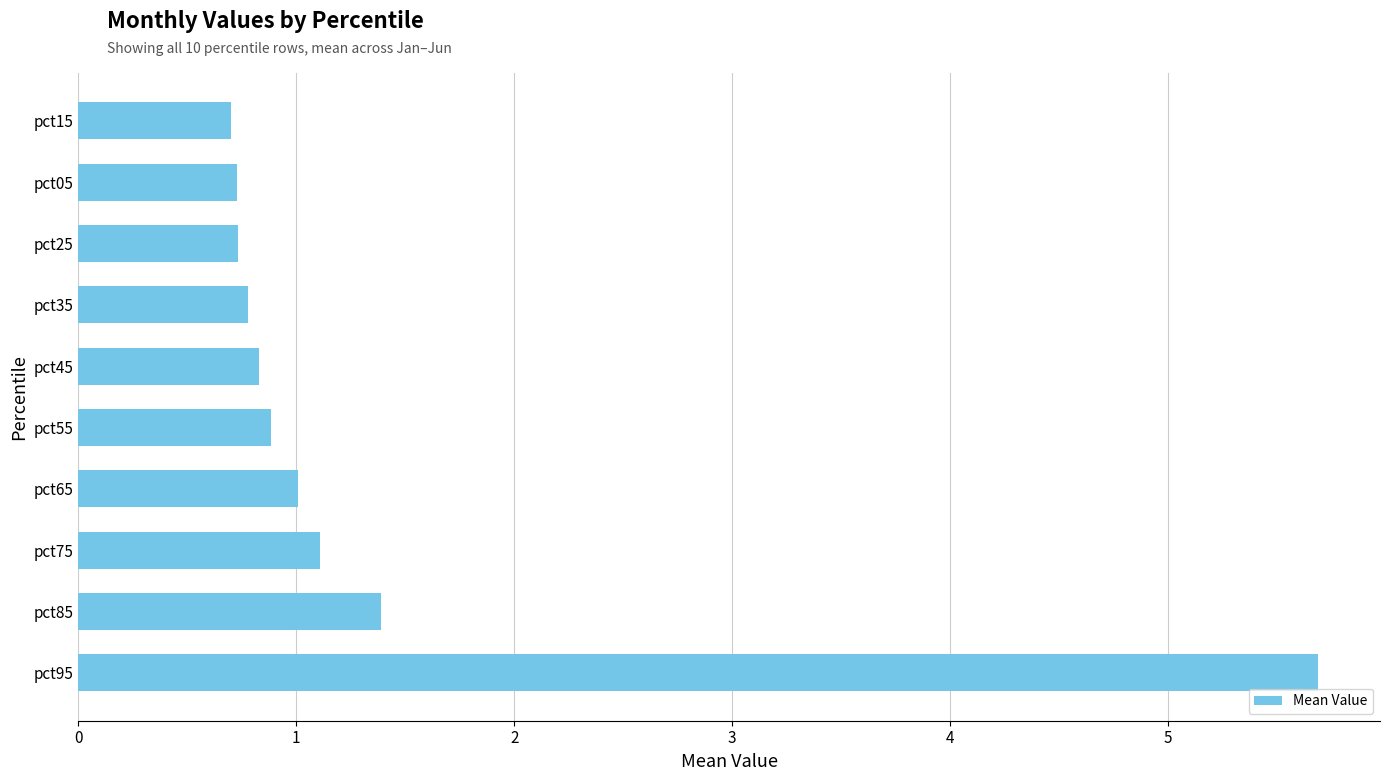

What is the minimum value shown in the chart?

0.7